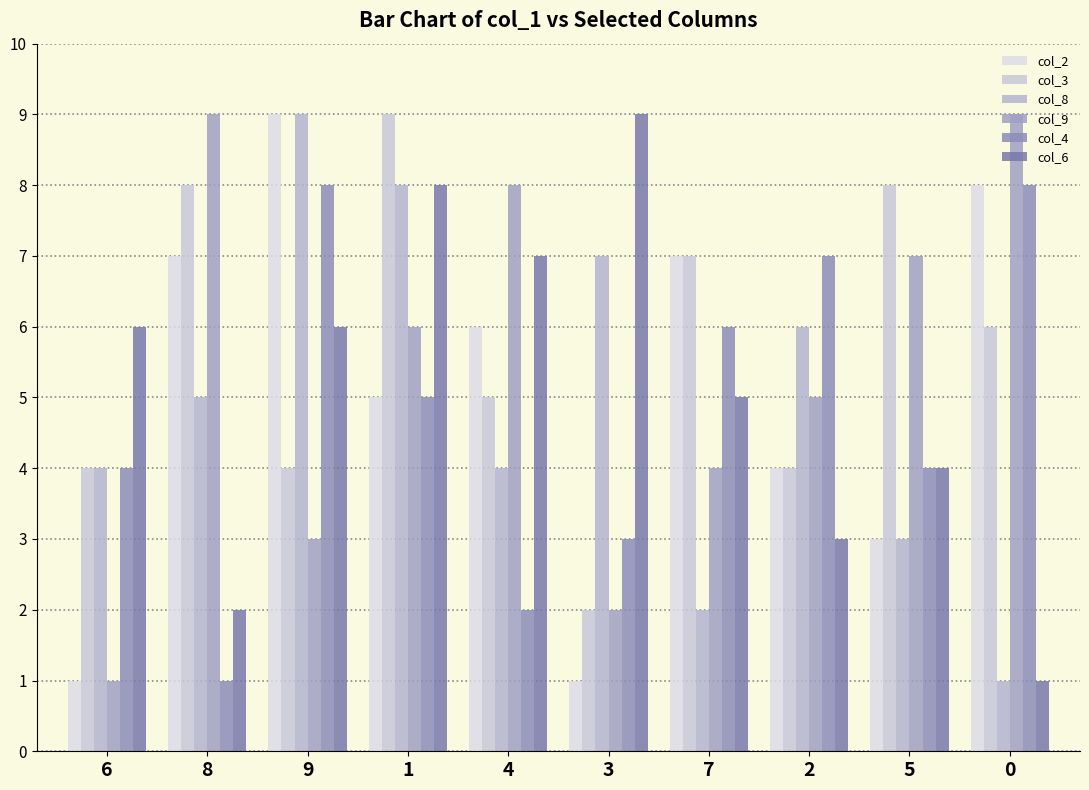

At which label does col_2 reach its peak?

9